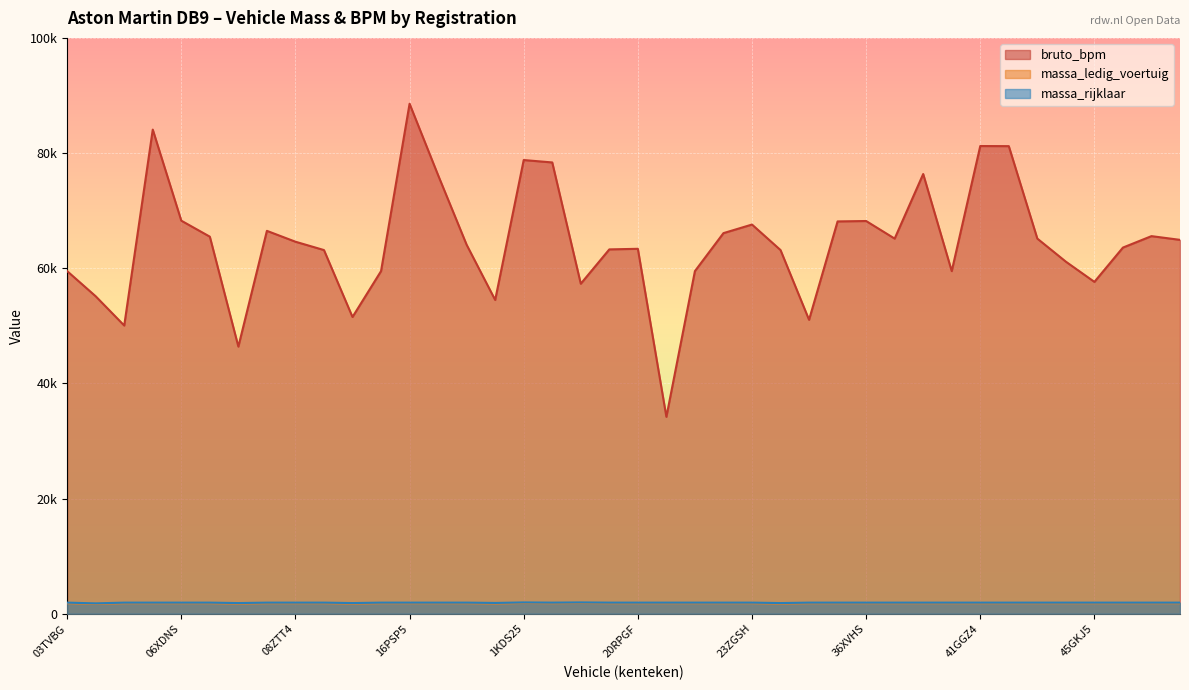

What is the minimum value for massa_ledig_voertuig?

1700